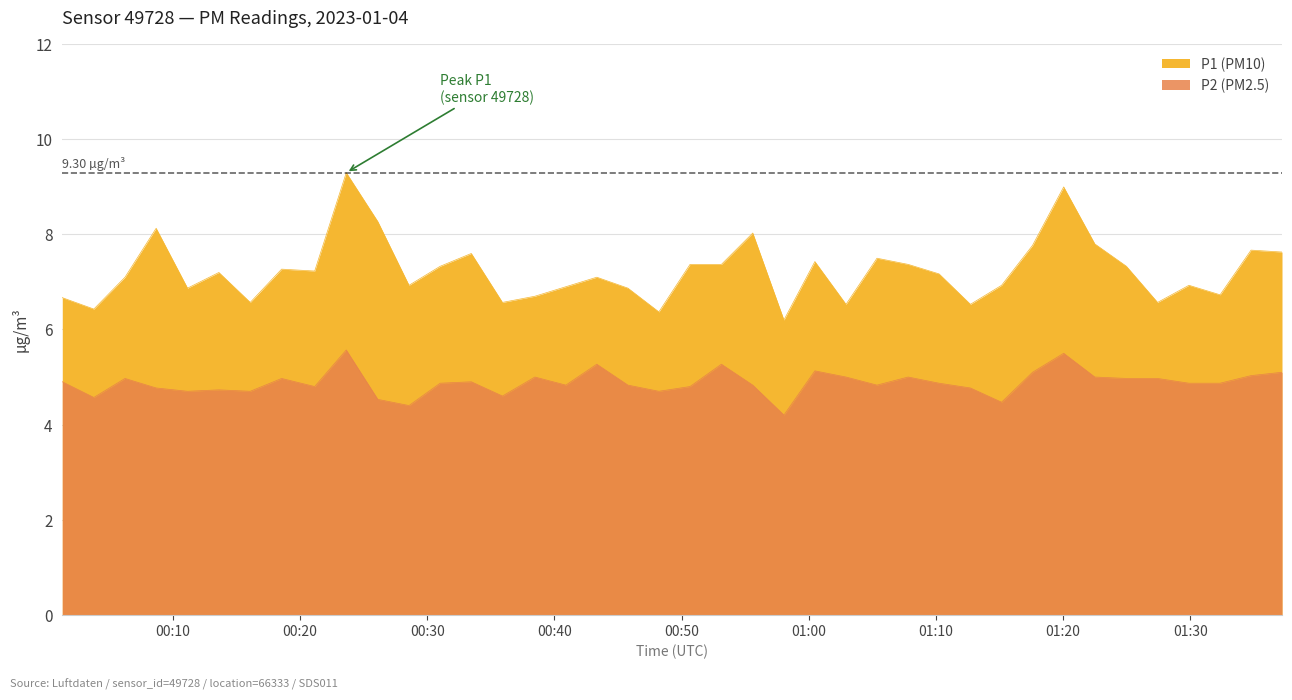

At which category is the sum across all series the highest?

2023-01-04T00:23:38